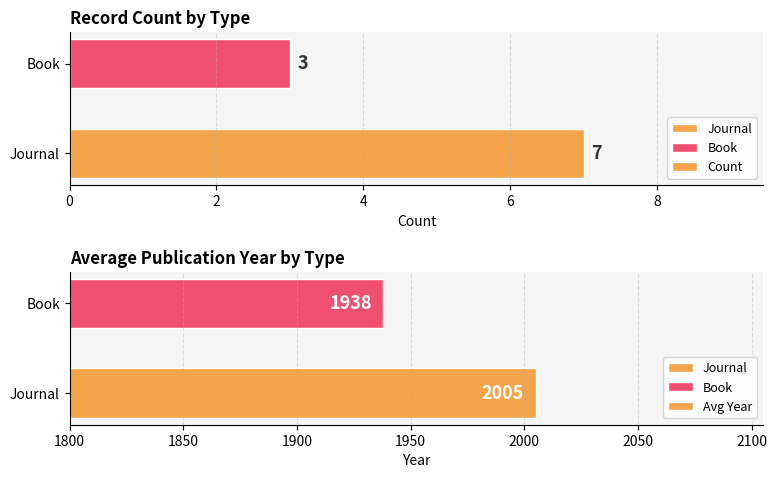

Is the value of Avg Year at Book greater than the value of Count at Book?

Yes